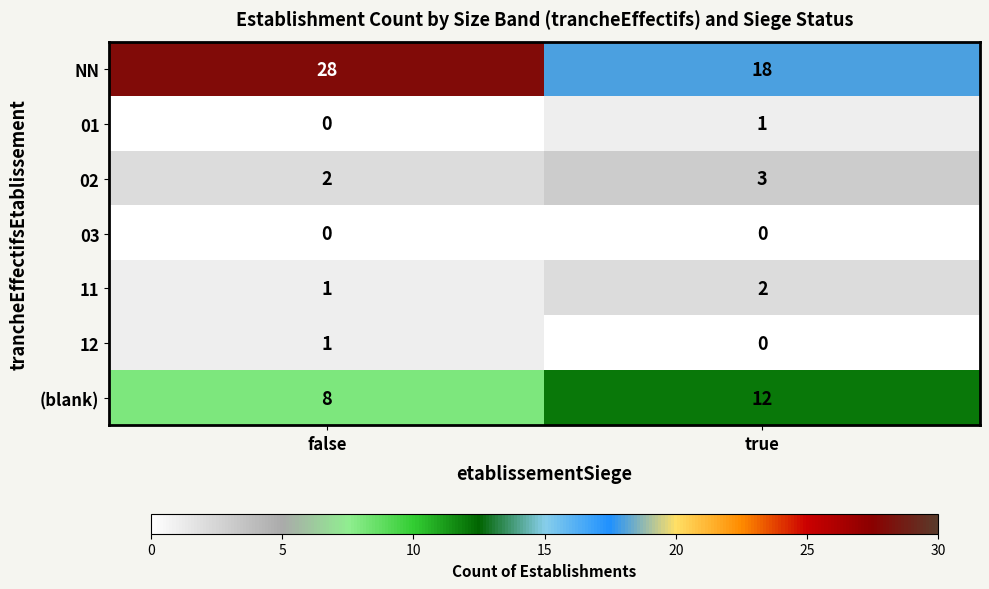

Which series has the widest spread of values?

NN